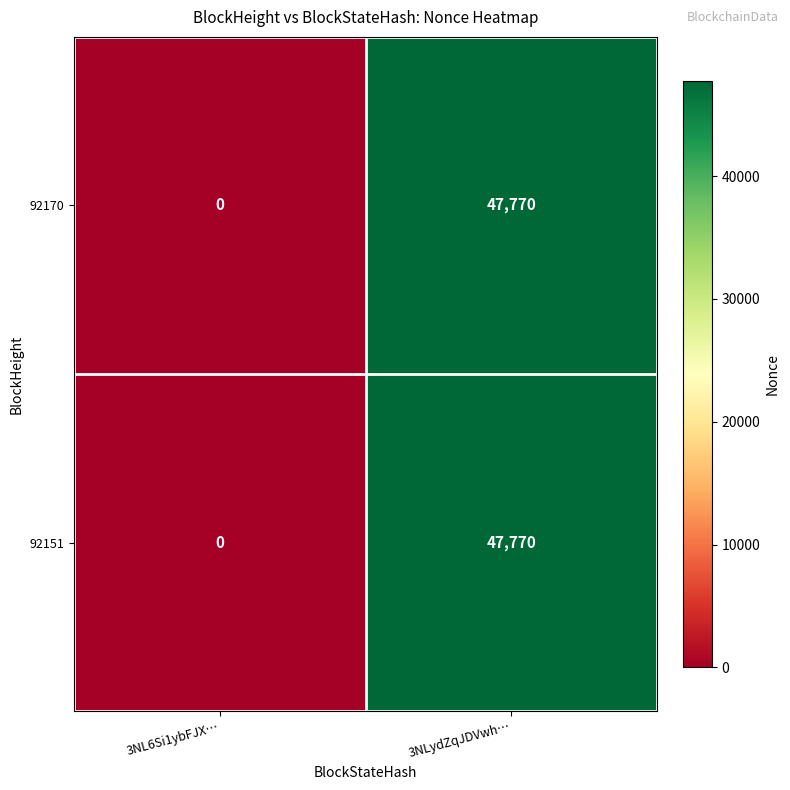

The value of 92170 at 3NL6Si1ybFJX… is -27583. True or false?

False